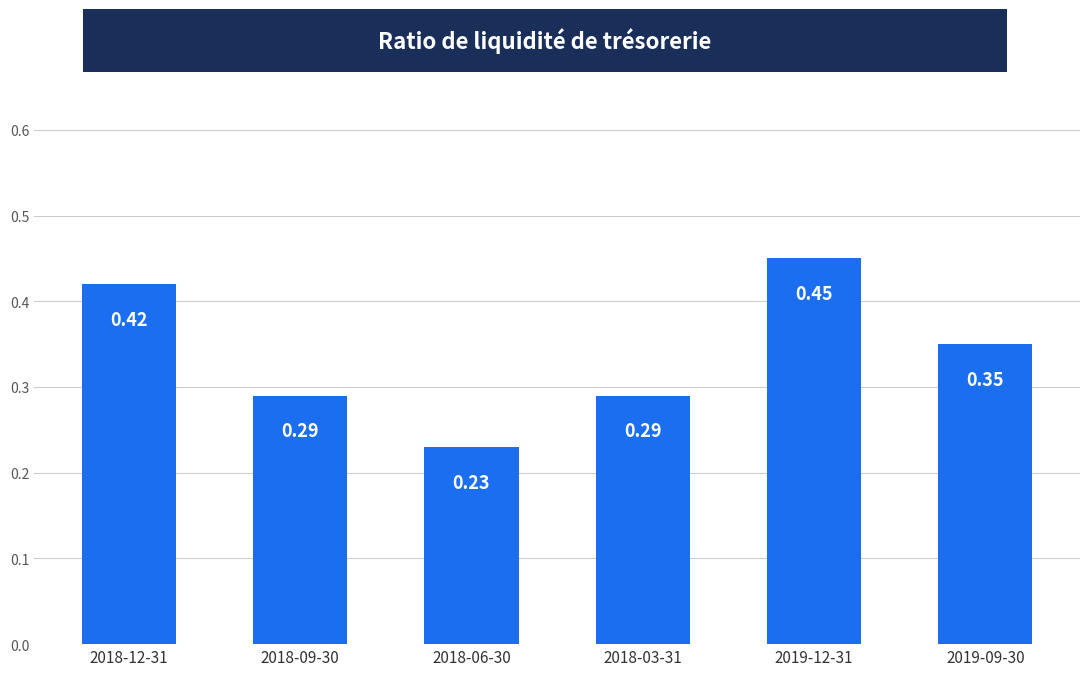

Count the values in the range 0 to 1.

6